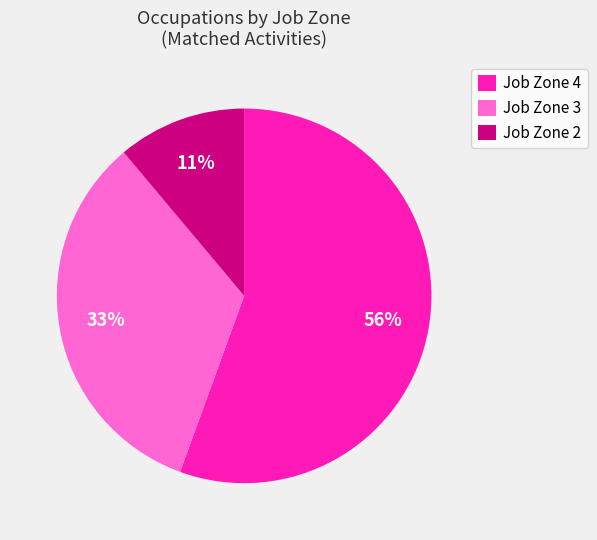

How many slices are in this pie chart?

3